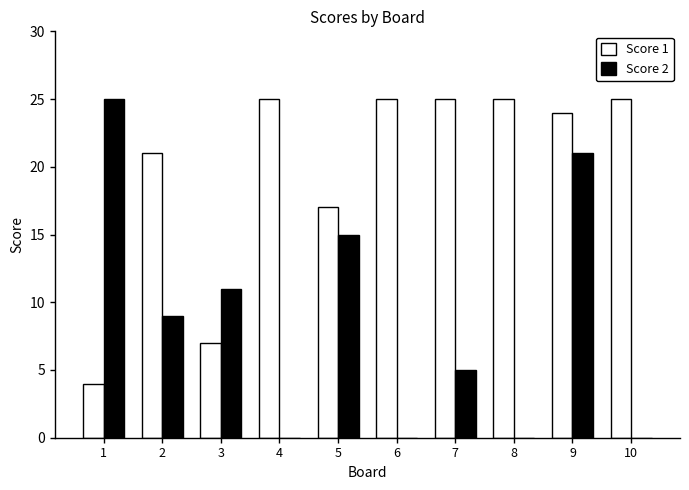

What is the sum of the Score 2 values at 1 and 3?

36